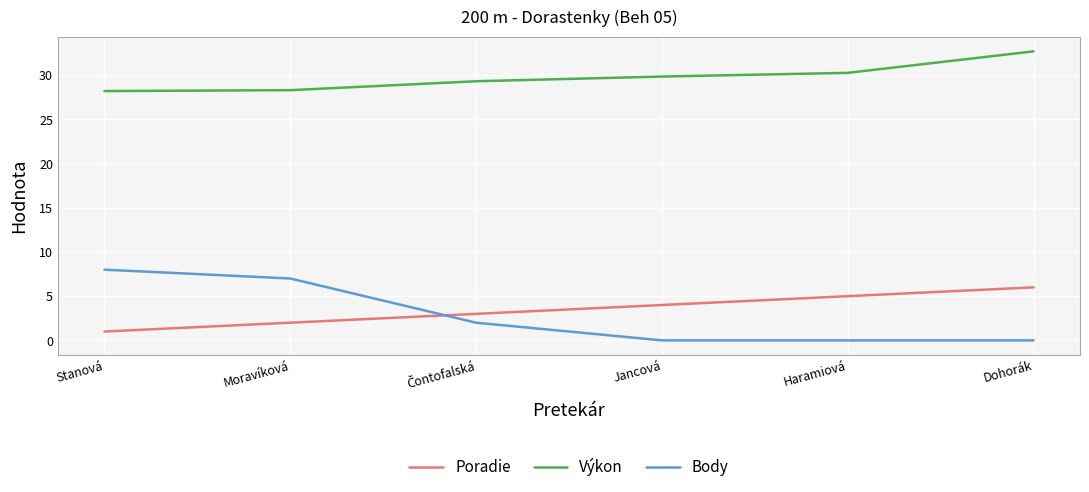

What position from the left is Jancová?

4